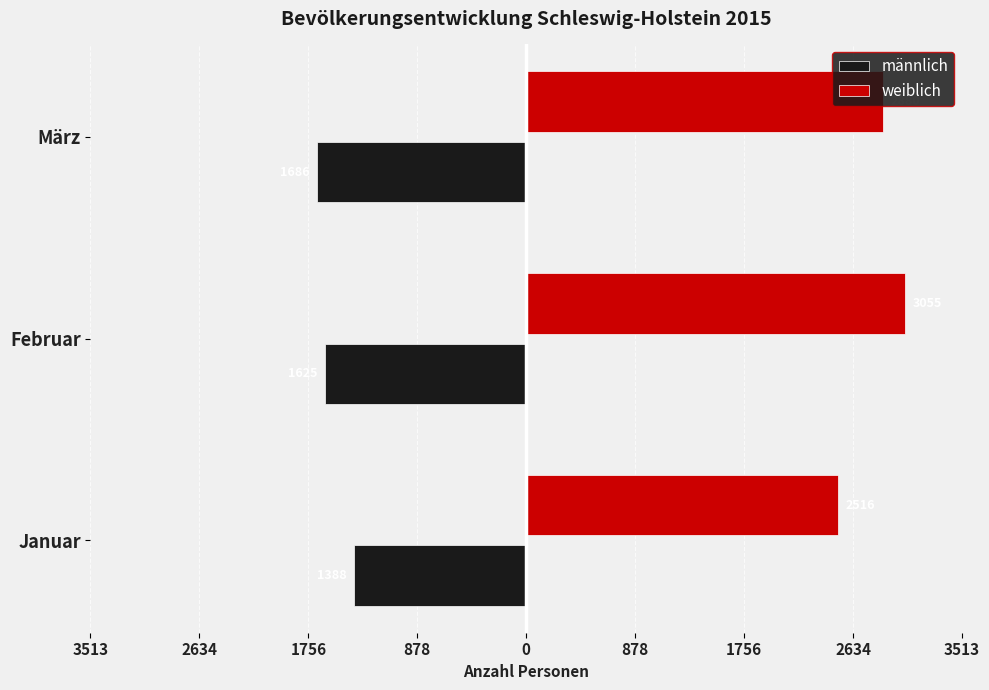

Reading left to right, transcribe all the data shown in this chart.

männlich: -1388	-1625	-1686
weiblich: 2516	3055	2880